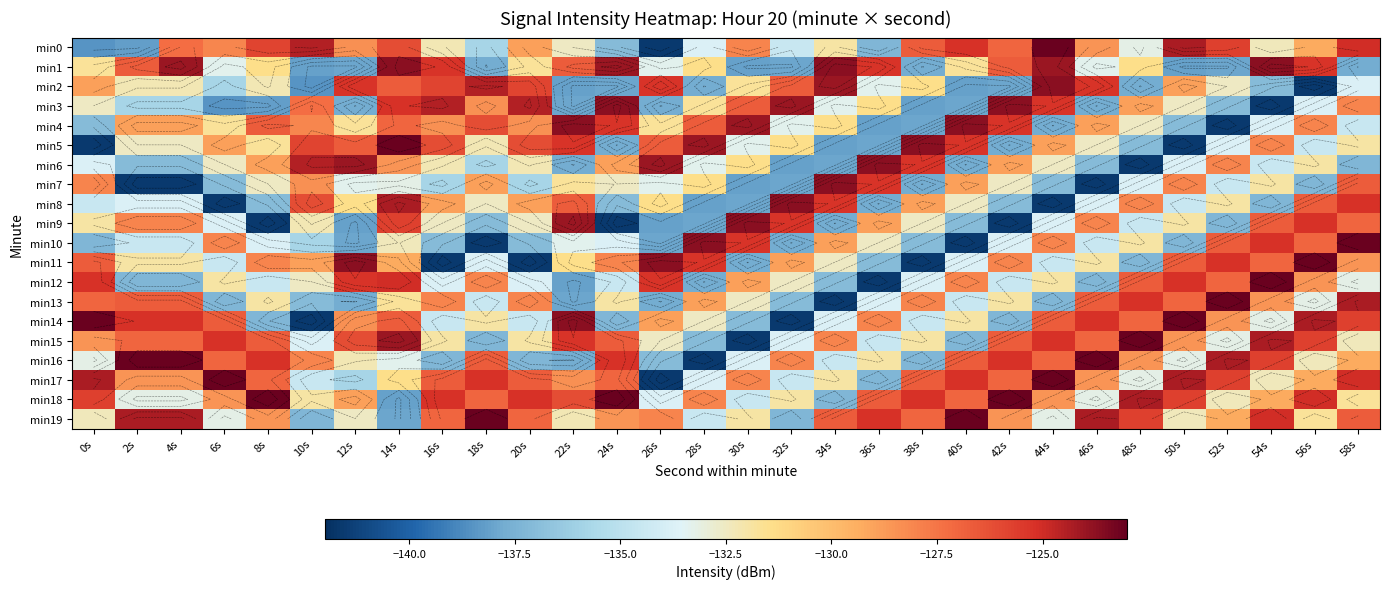

Which category has the lowest value in the min15 series?

30s